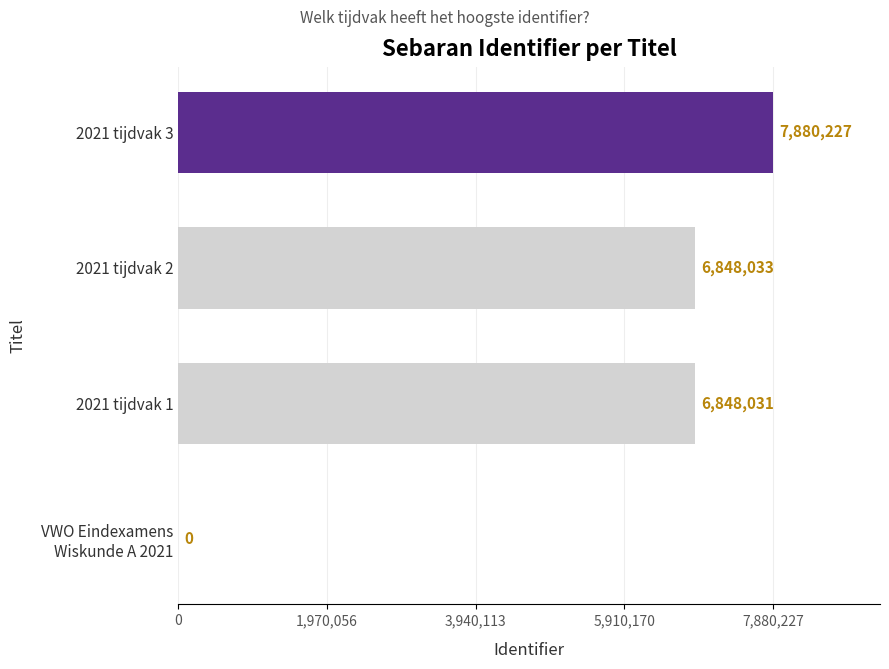

What is the sum of the values at 2021 tijdvak 3 and 2021 tijdvak 1?

14728258